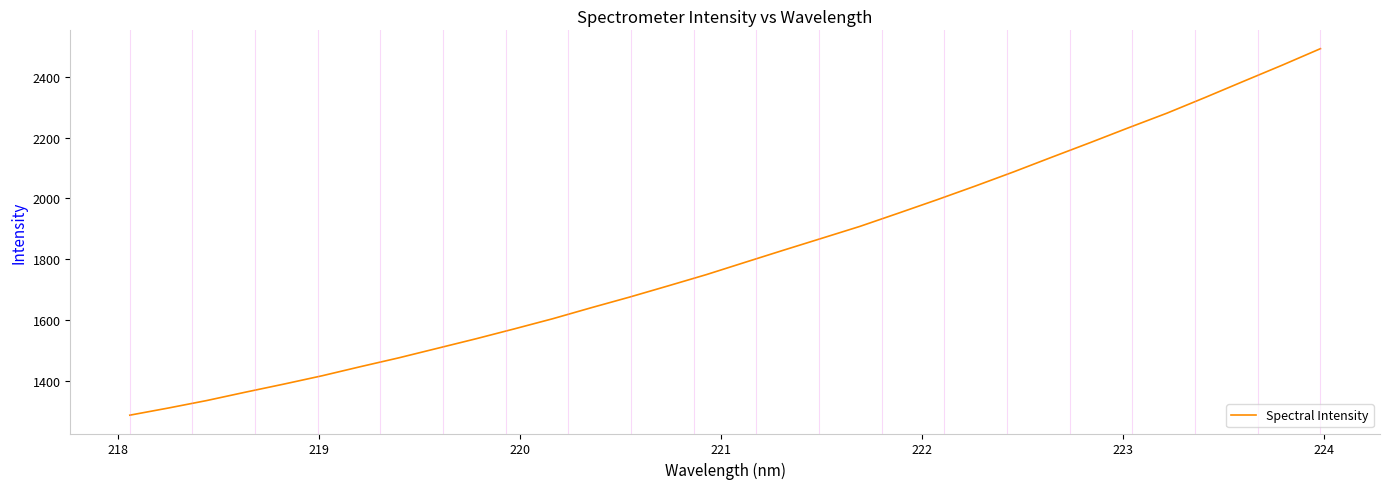

What is the difference between the maximum and minimum values?

1207.4